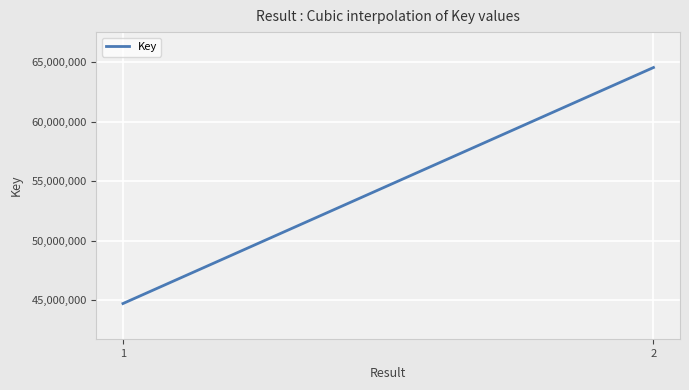

What is the difference between the maximum and minimum values?

19867834.0